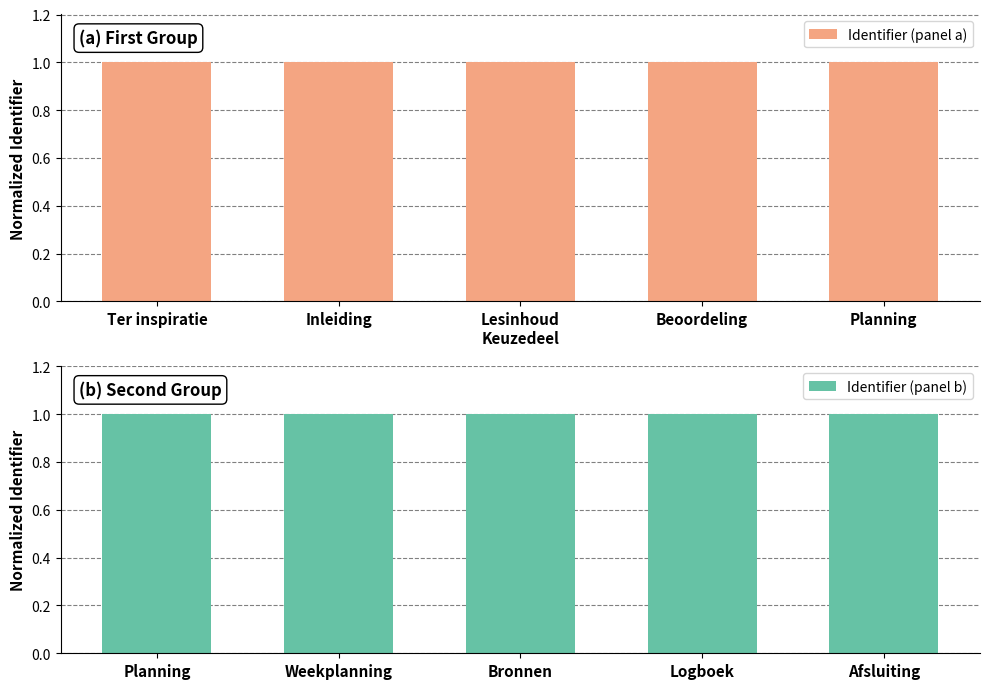

What is the sum of the Identifier (panel b) values at Afsluiting and Bronnen?

2.0